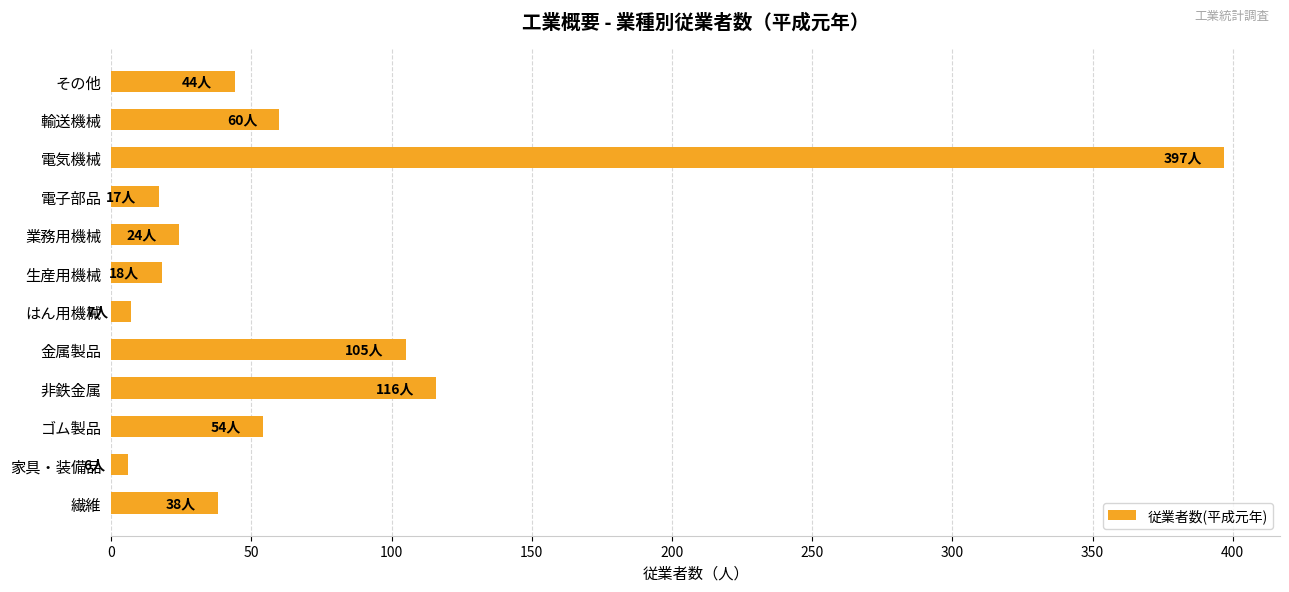

Which label corresponds to the largest value in the chart?

電気機械